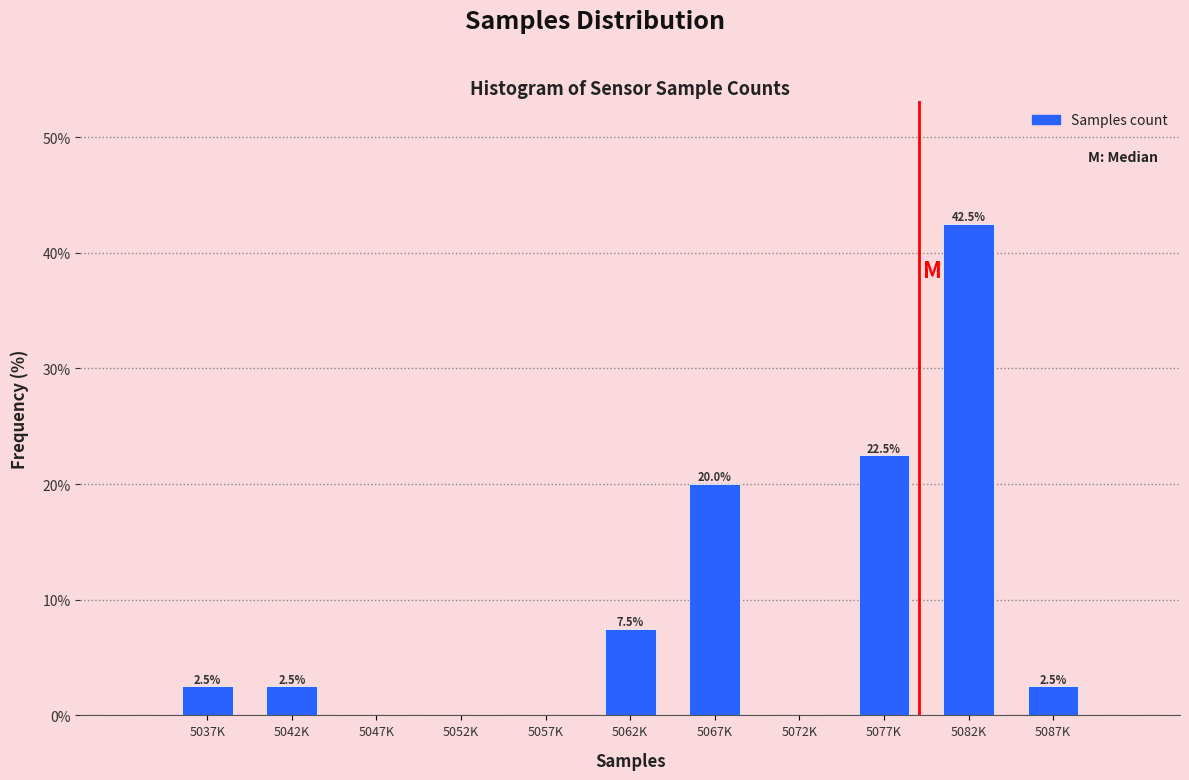

Reading left to right, what are all the values shown in this chart?

5037K=2.5	5042K=2.5	5047K=0.0	5052K=0.0	5057K=0.0	5062K=7.5	5067K=20.0	5072K=0.0	5077K=22.5	5082K=42.5	5087K=2.5